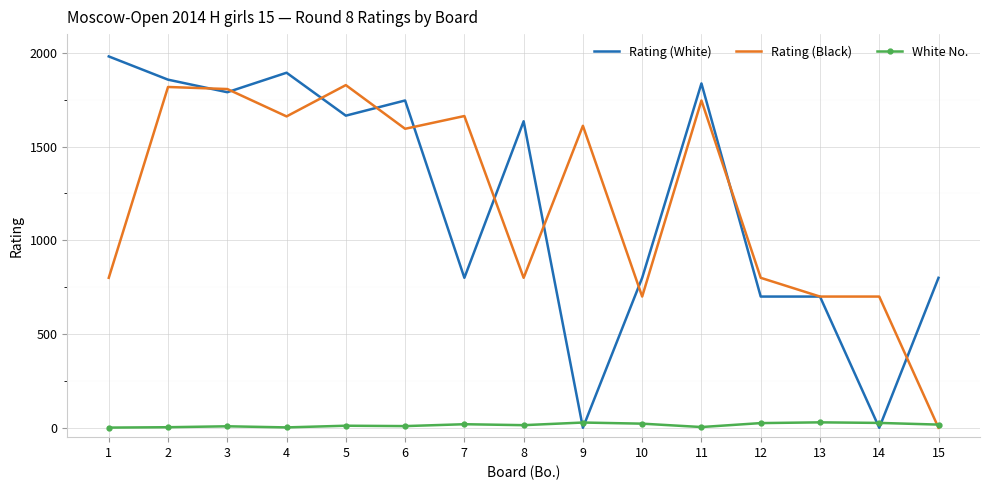

What is the difference between the second highest and second lowest values in the Rating (Black) series?

1118